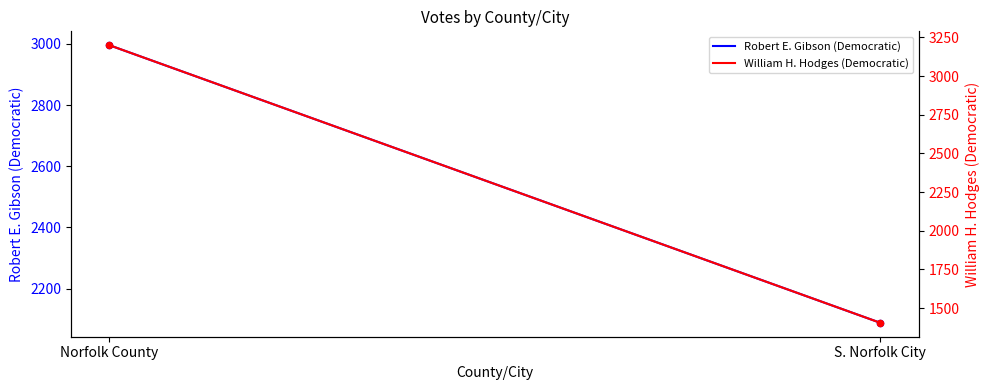

Which series reaches the maximum Y coordinate?

William H. Hodges (Democratic)